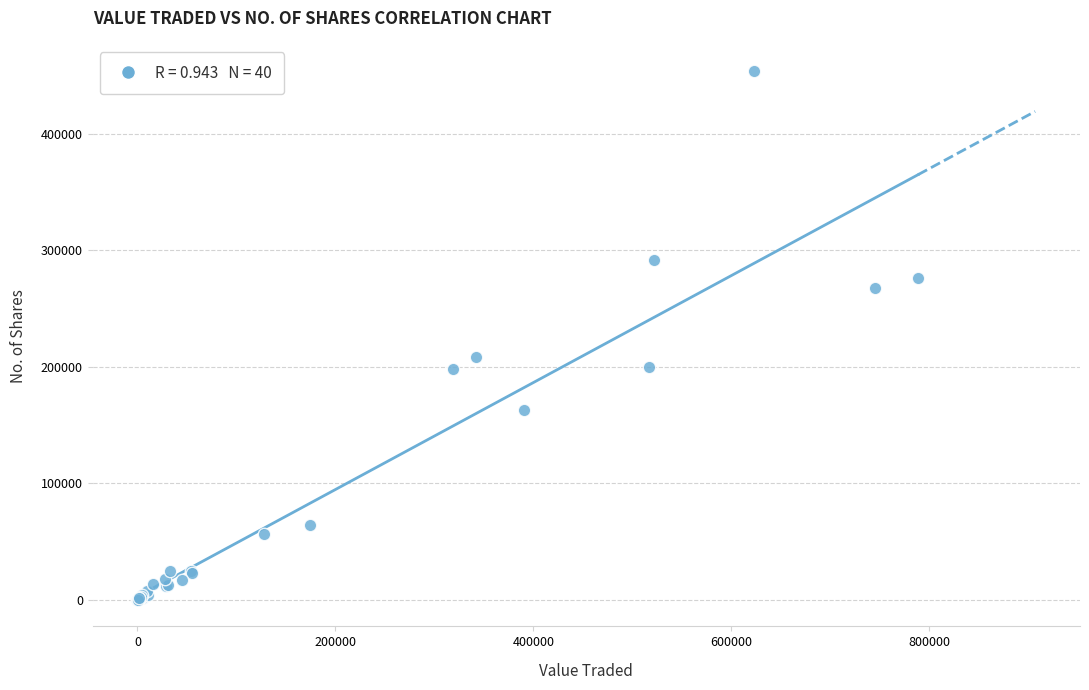

What Y value in the scatter plot is closest to 226902?

208922